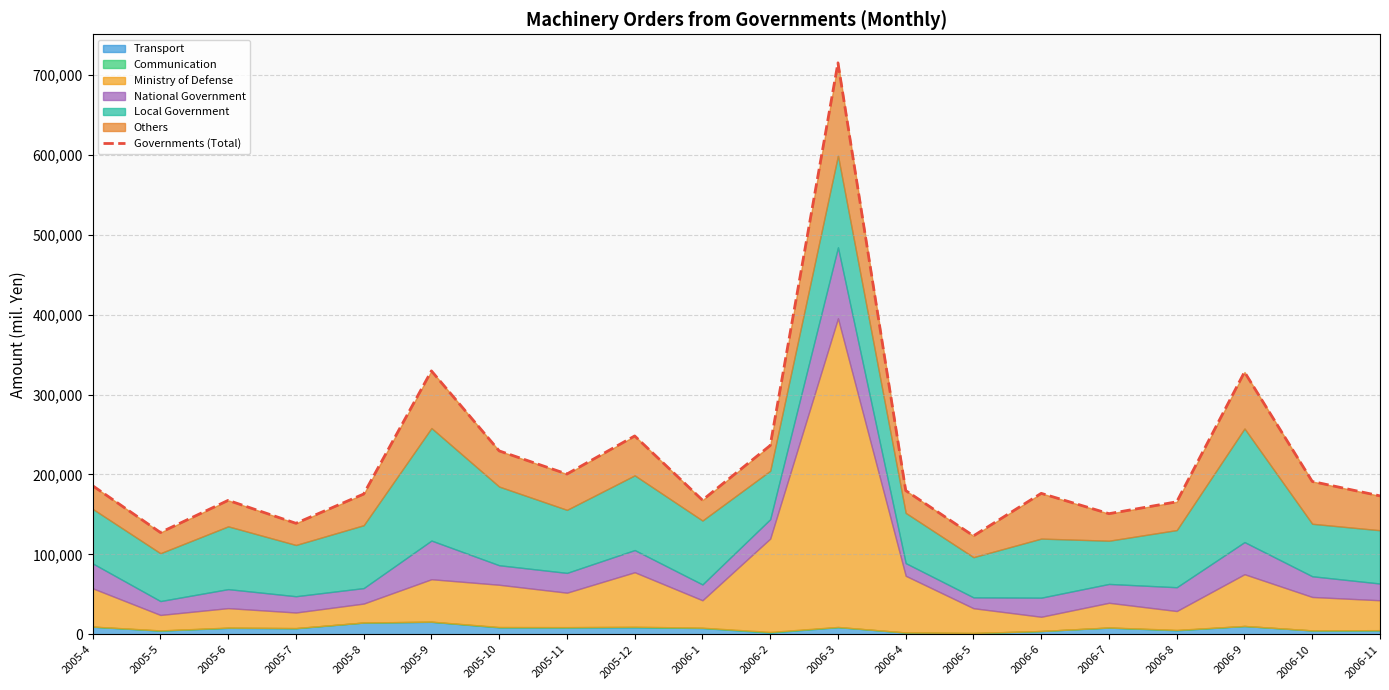

What is the sum of all values?

4411851